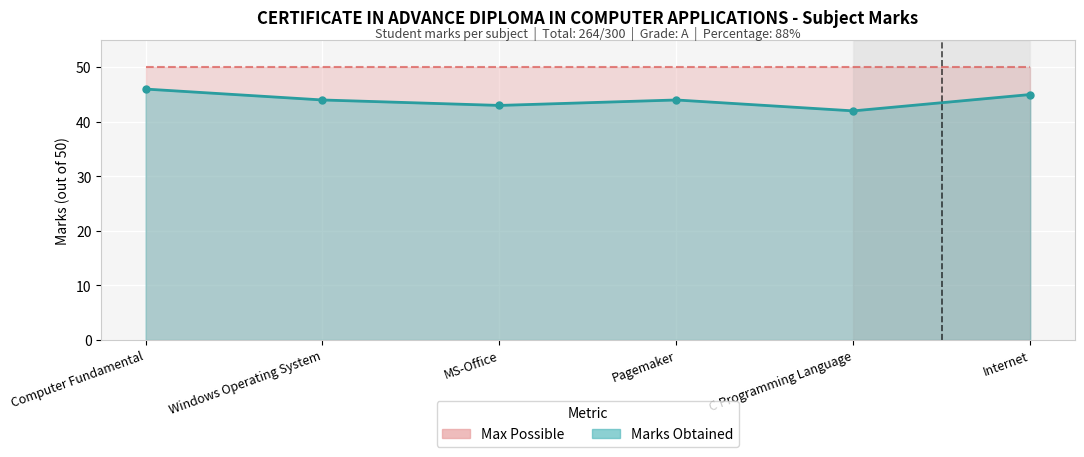

Reading right to left, list all the values displayed in this chart.

Score line: 45	42	44	43	44	46
Max mark line: 50	50	50	50	50	50